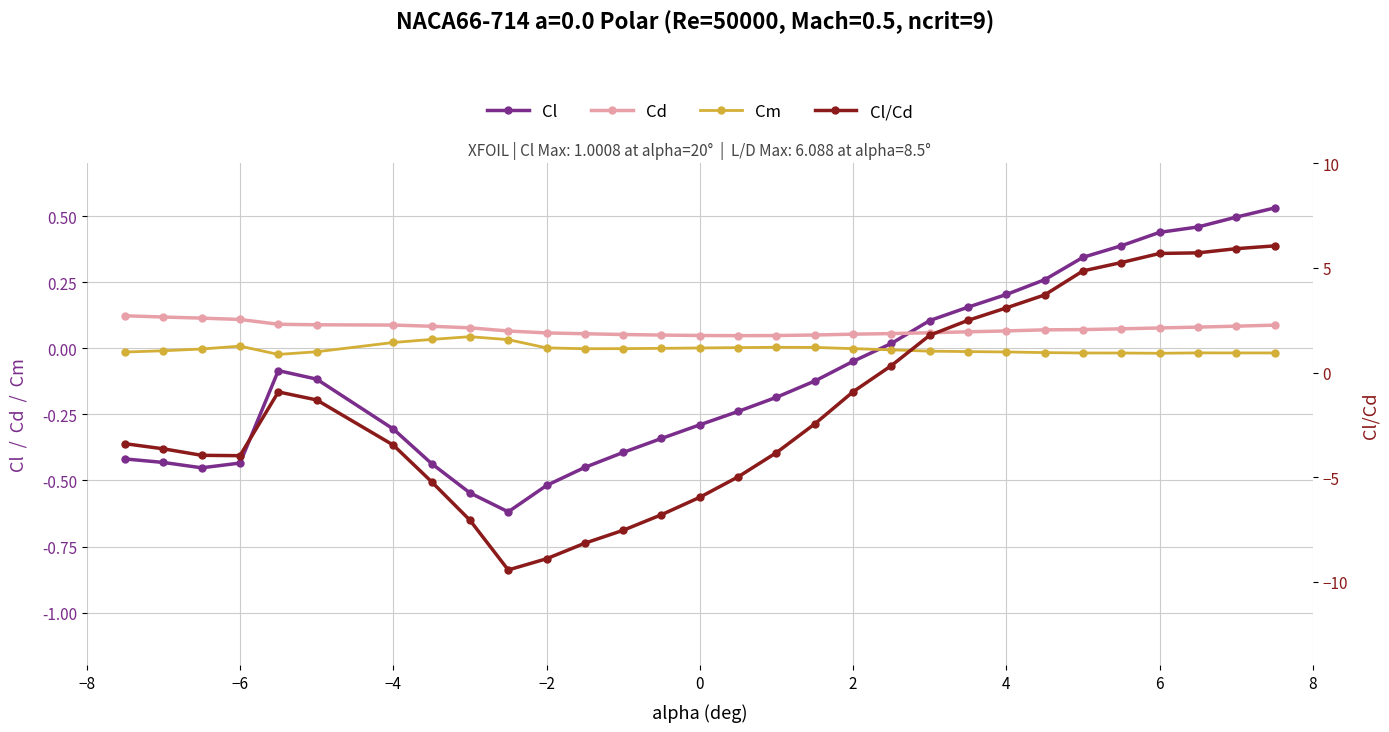

What is the difference between the maximum and minimum values in the Cm series?

0.1